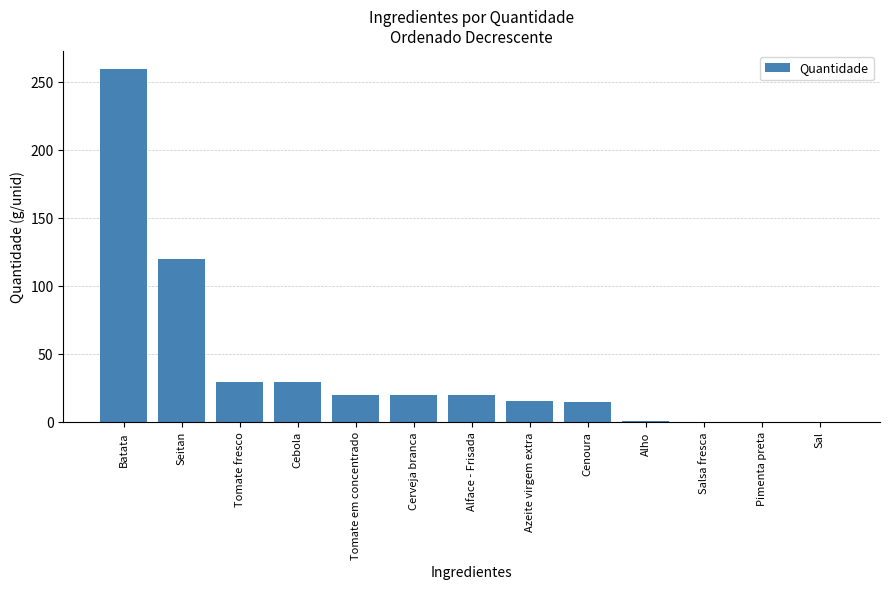

What is the greatest value displayed?

260.0